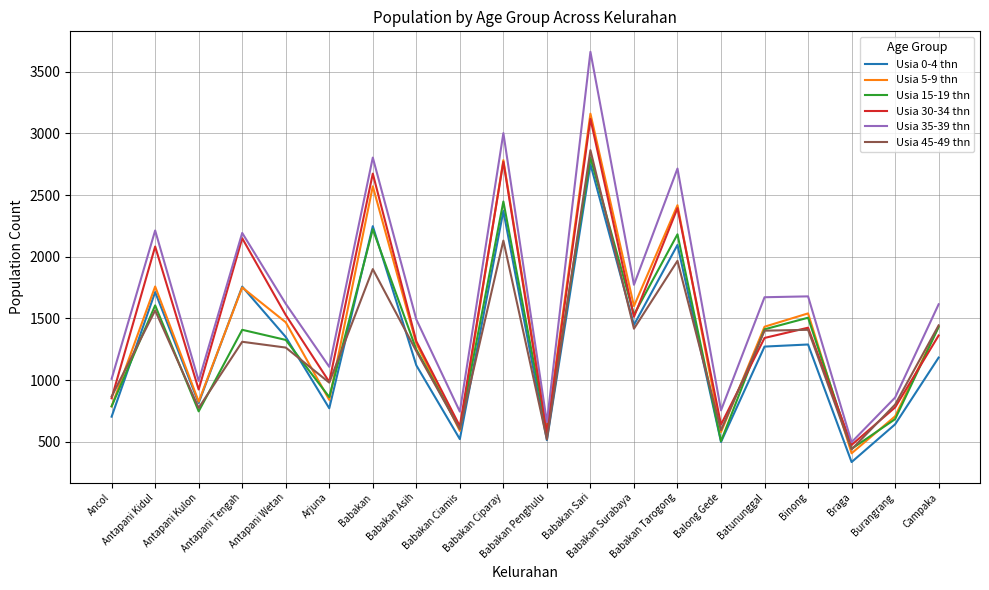

Is this an area chart (filled region under the line)?

No